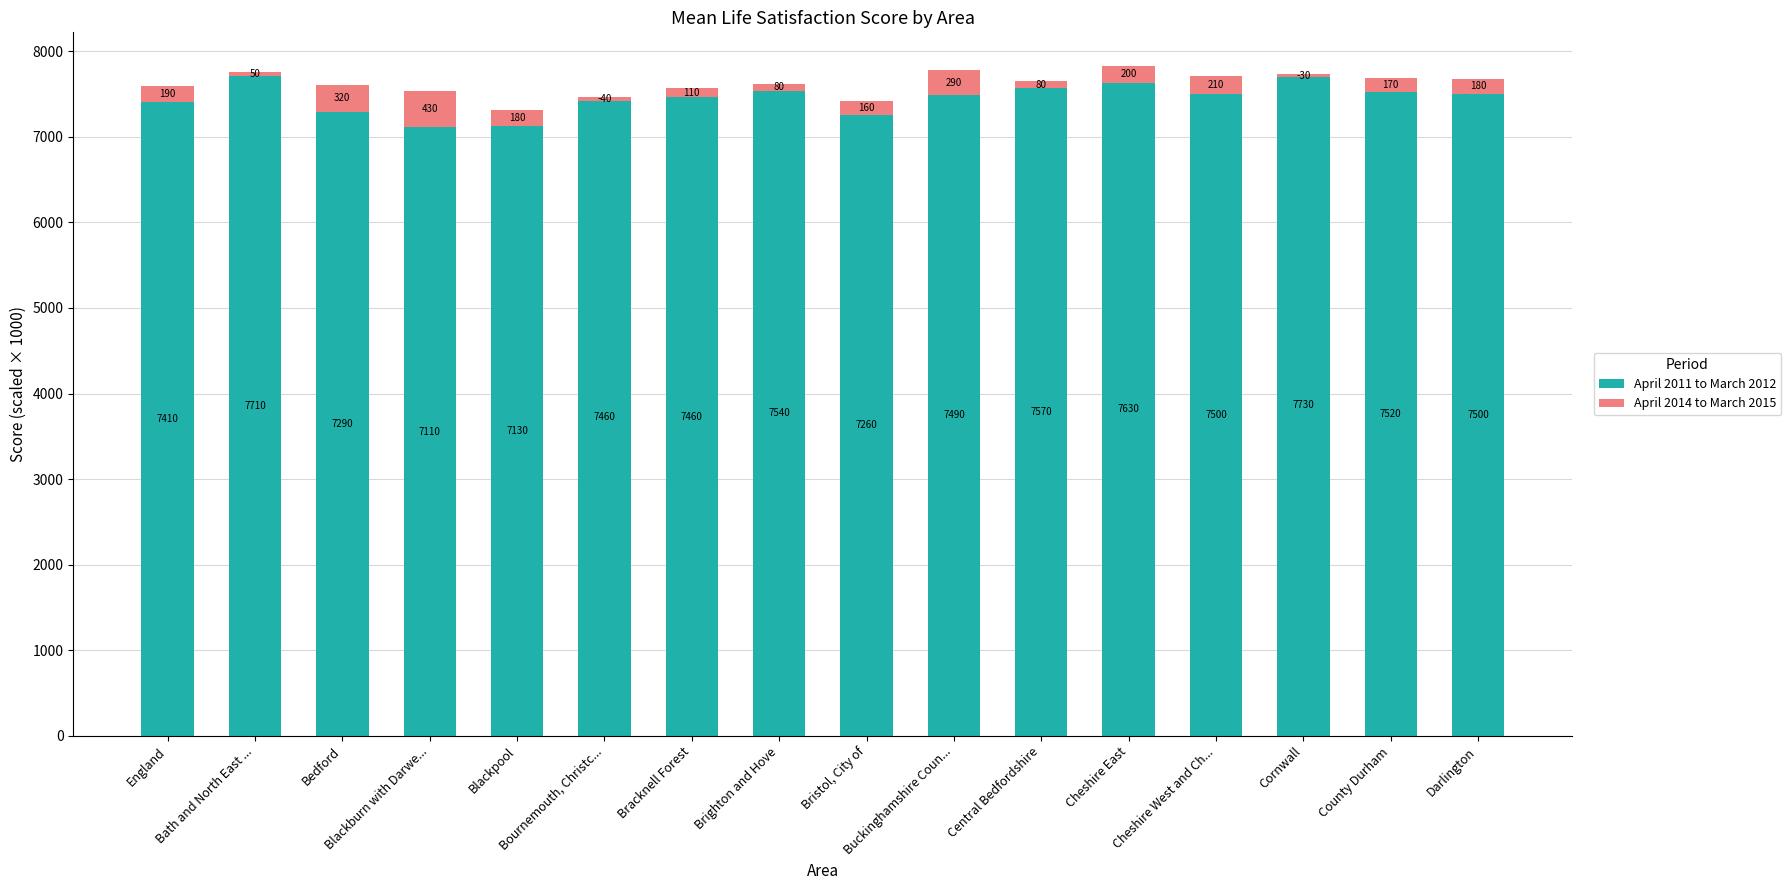

Which has a higher value, Bath and North East ... or Darlington?

Bath and North East ...